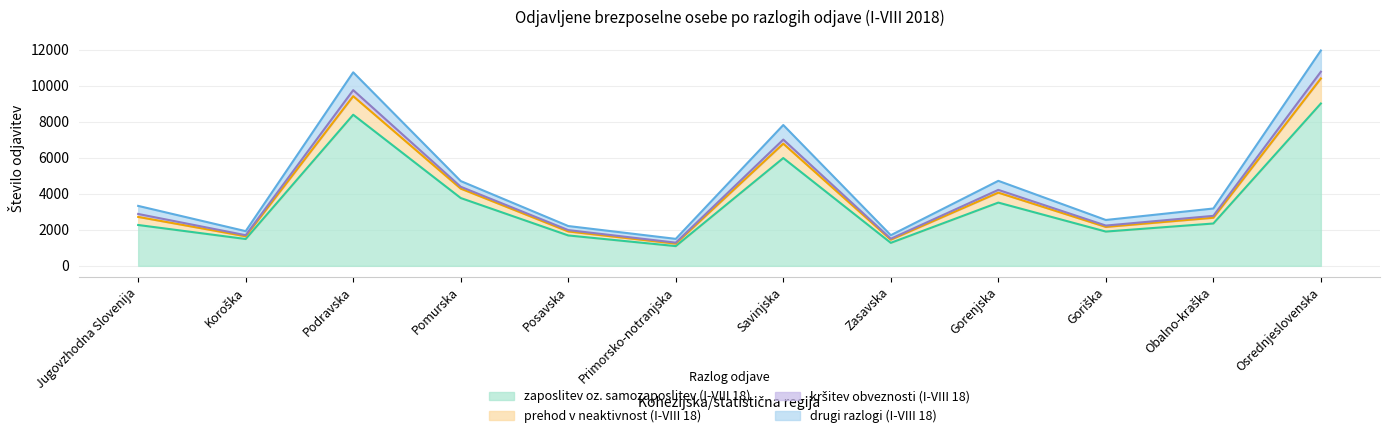

Where is zaposlitev oz. samozaposlitev (I-VIII 18) nearest to the value 5052?

Savinjska